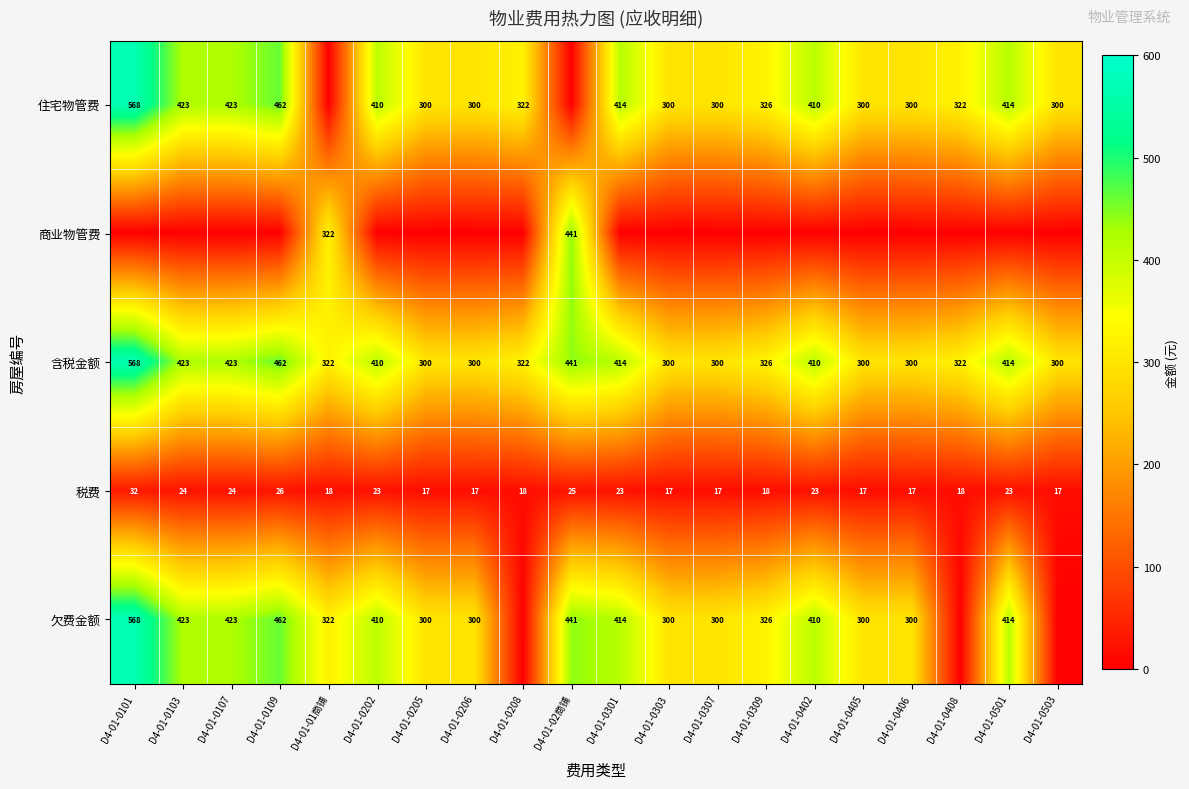

Read the 税费 value at D4-01-0205.

17